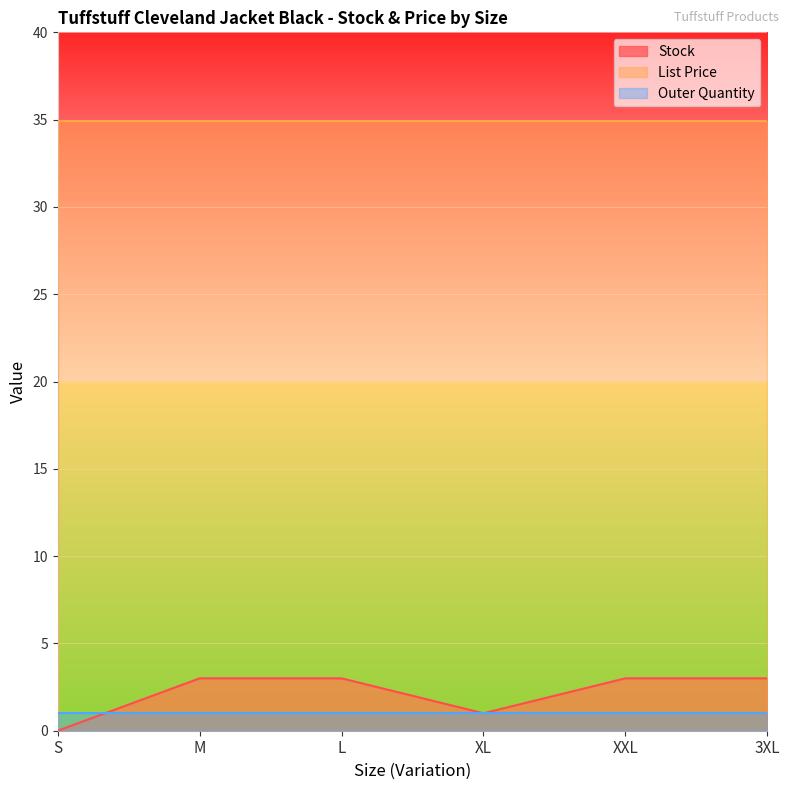

Which series ends up on top after the final intersection of Stock and Outer Quantity?

Stock